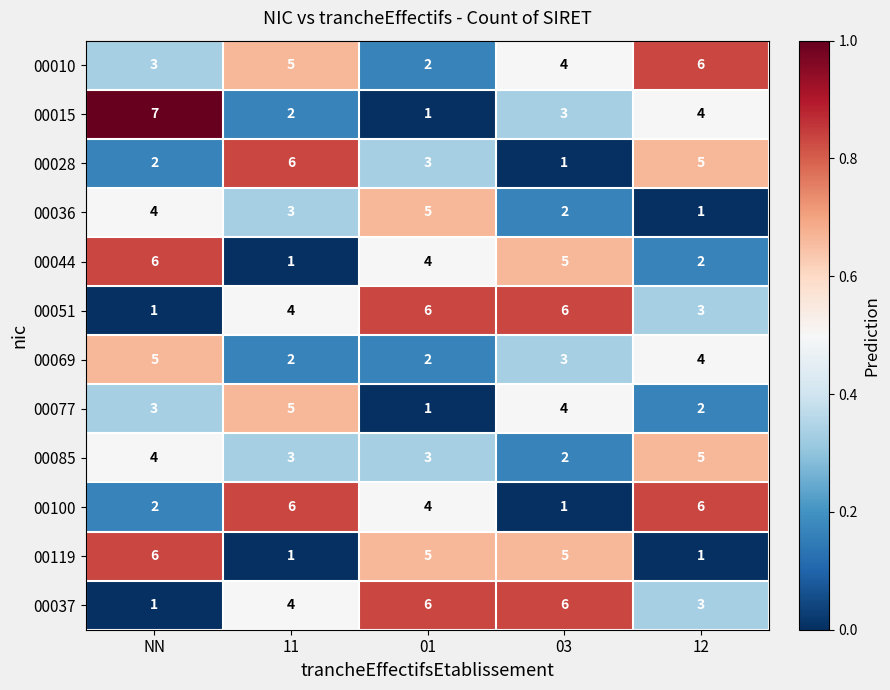

Which label corresponds to the largest value in the chart?

NN